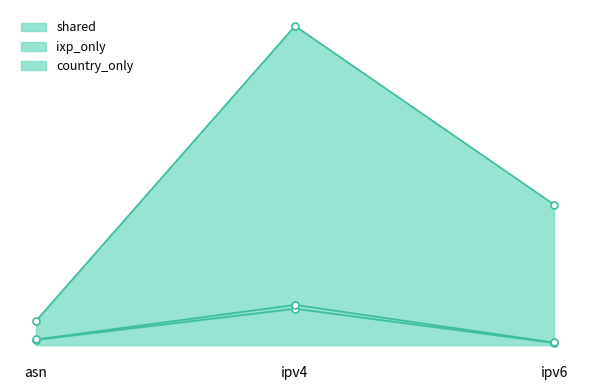

Between asn and ipv4, which series saw the biggest shift?

country_only